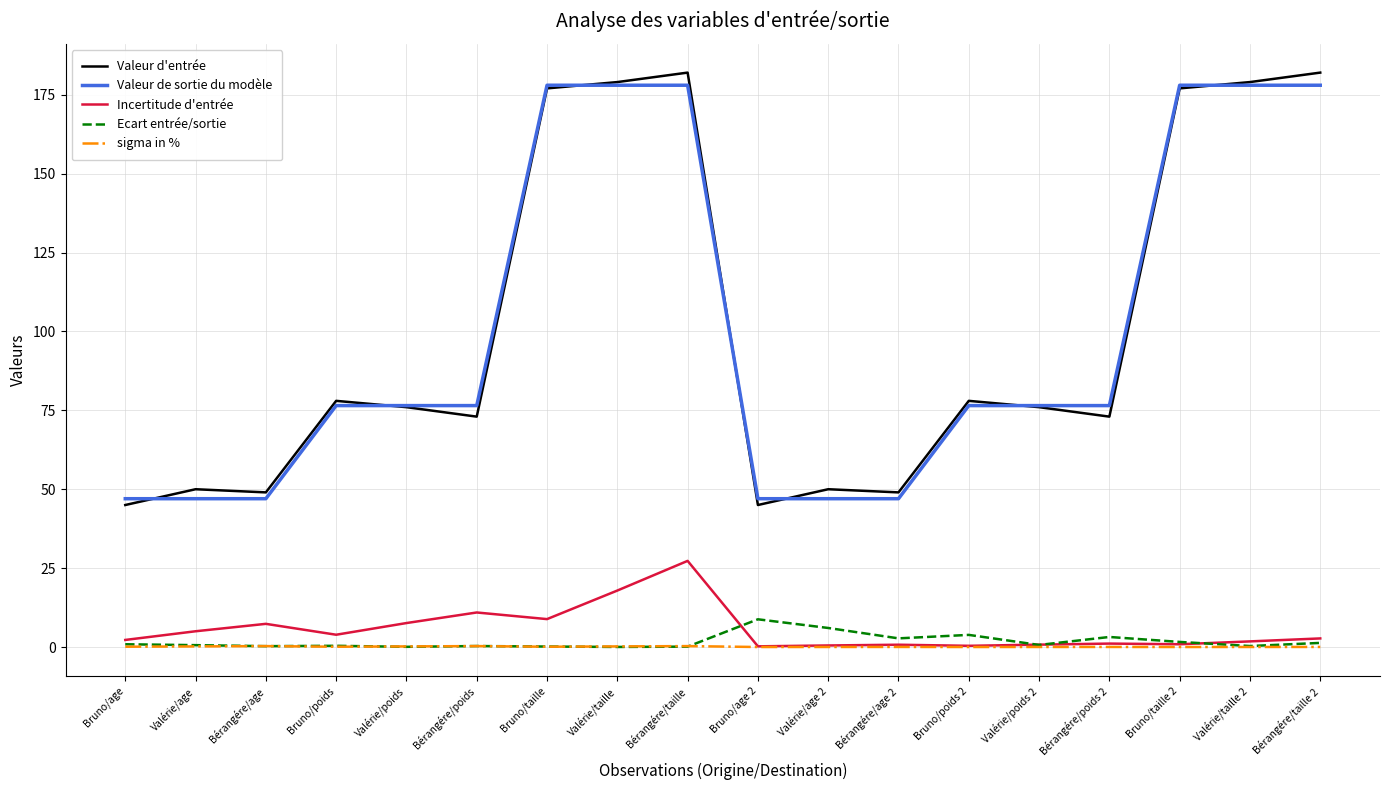

True or false: Incertitude d'entrée and Valeur d'entrée intersect in this chart.

False